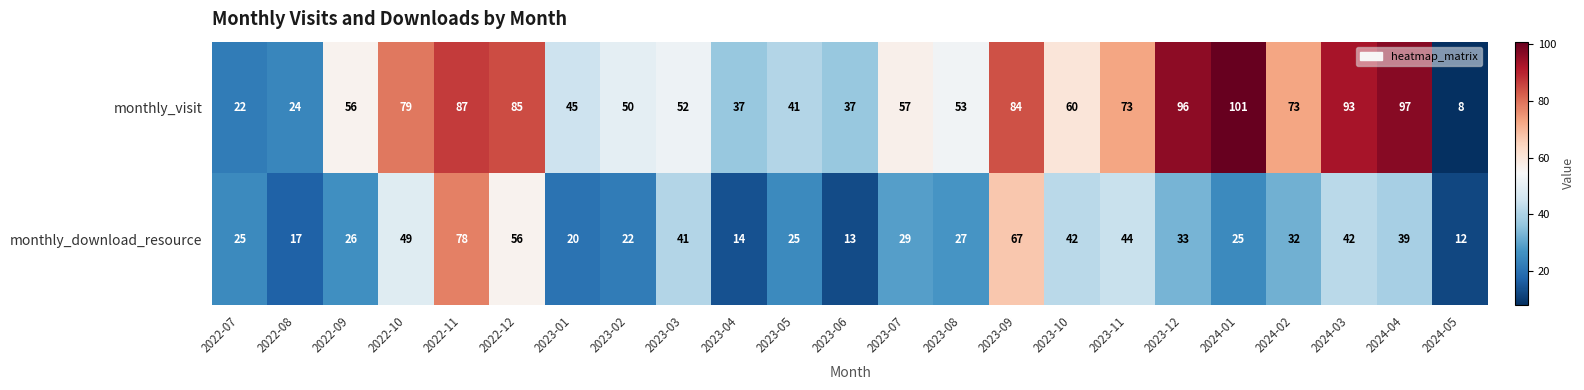

Rank the series at 2022-11 from lowest to highest value.

monthly_download_resource, monthly_visit